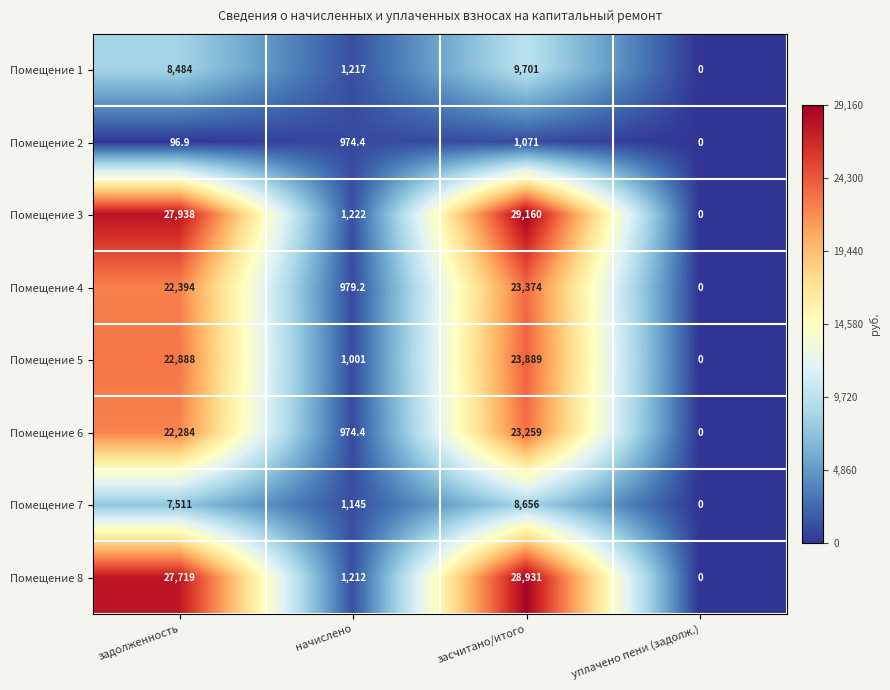

Where is Помещение 5 nearest to the value 11944?

начислено